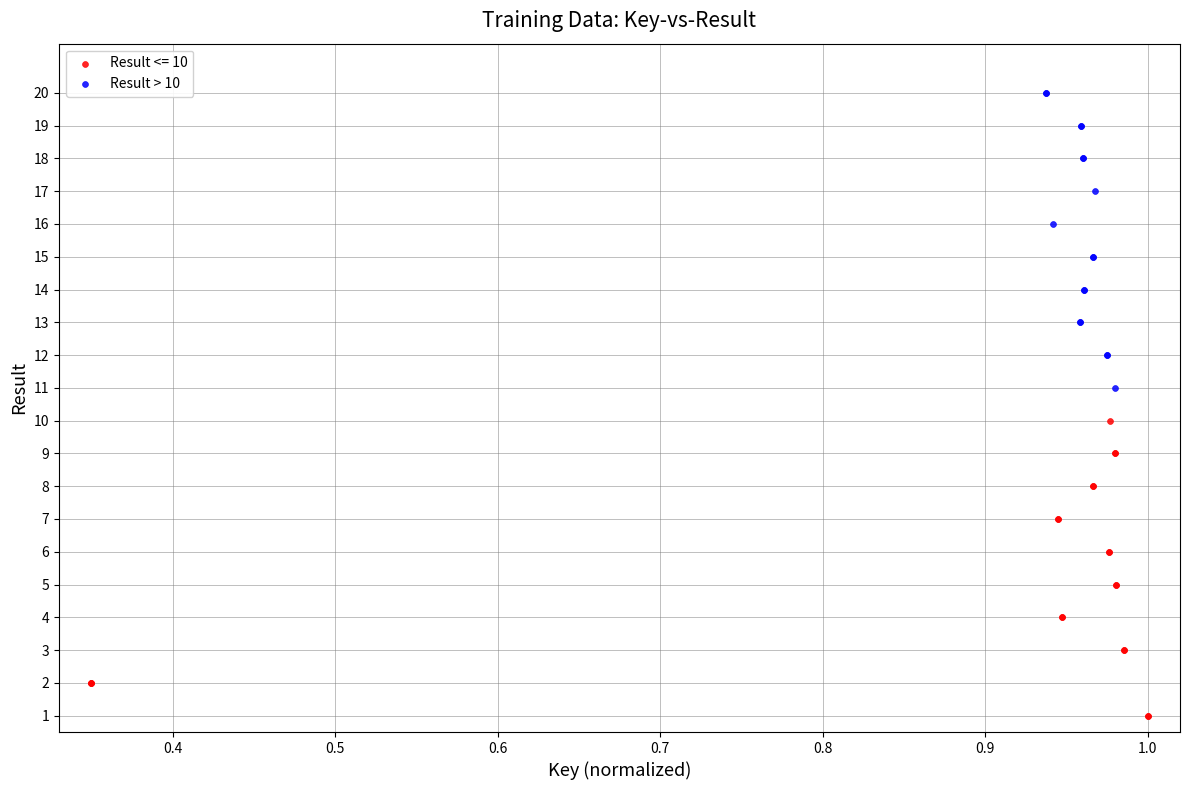

Which series contains the highest Y value?

Result > 10